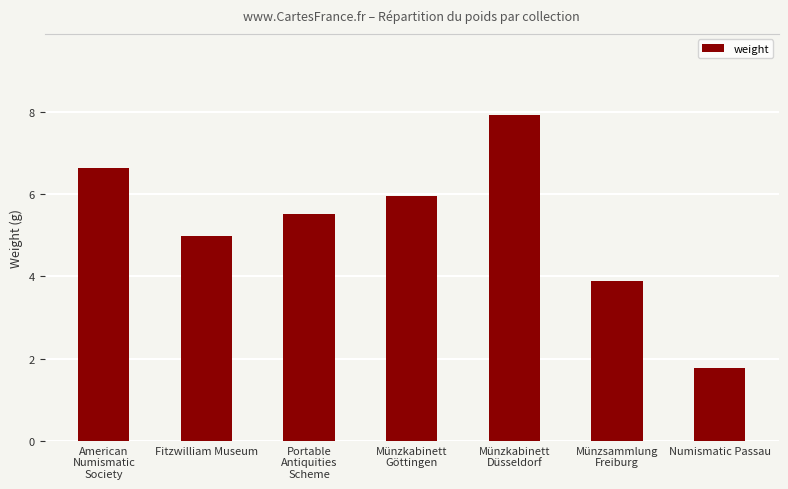

Approximately how many times larger is the value at Münzkabinett
Göttingen compared to Numismatic Passau?

3.4